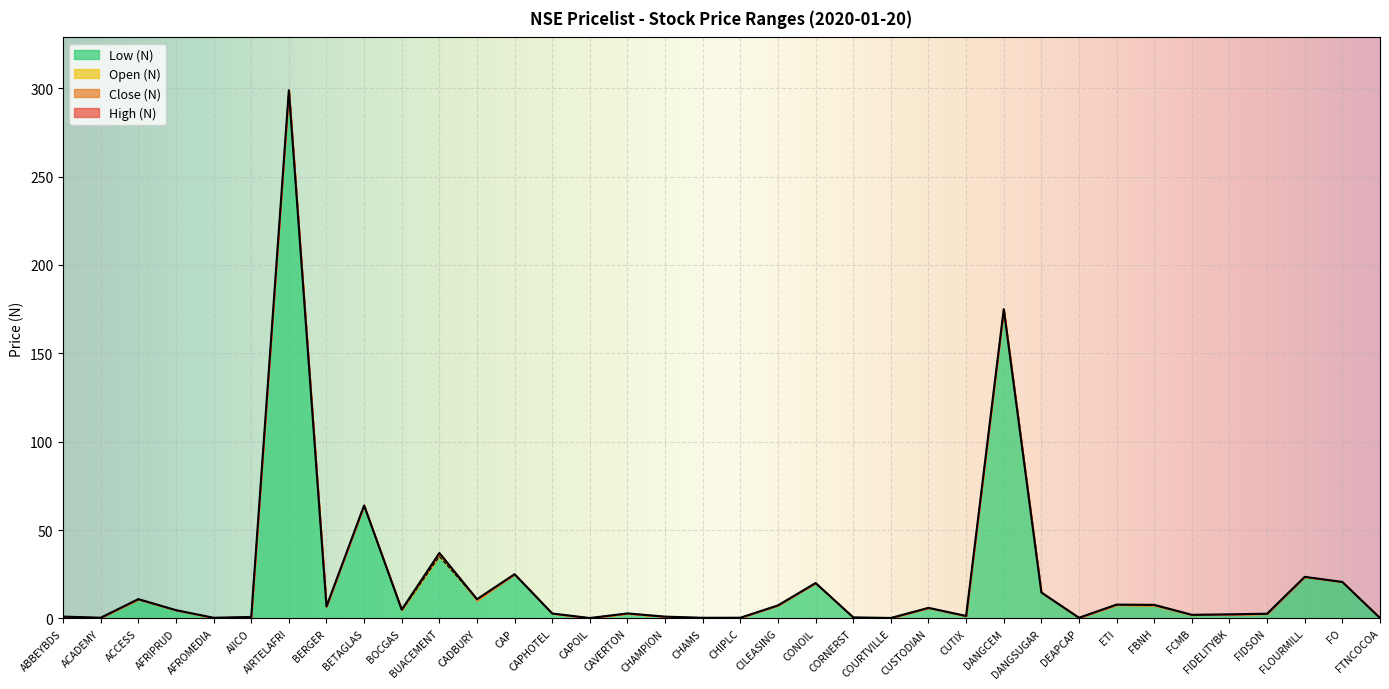

What is the spread (max minus min) of values at ACCESS?

0.2